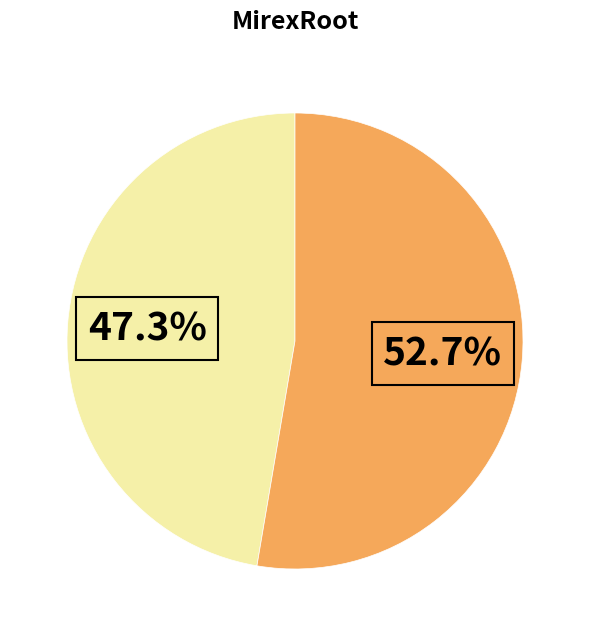

Does any single category account for the majority?

Yes